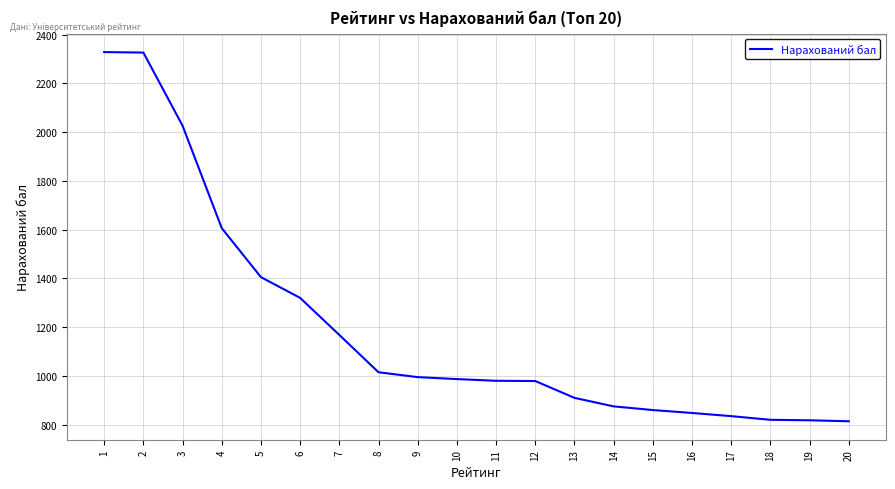

Does the chart display data point markers on the line(s)?

No